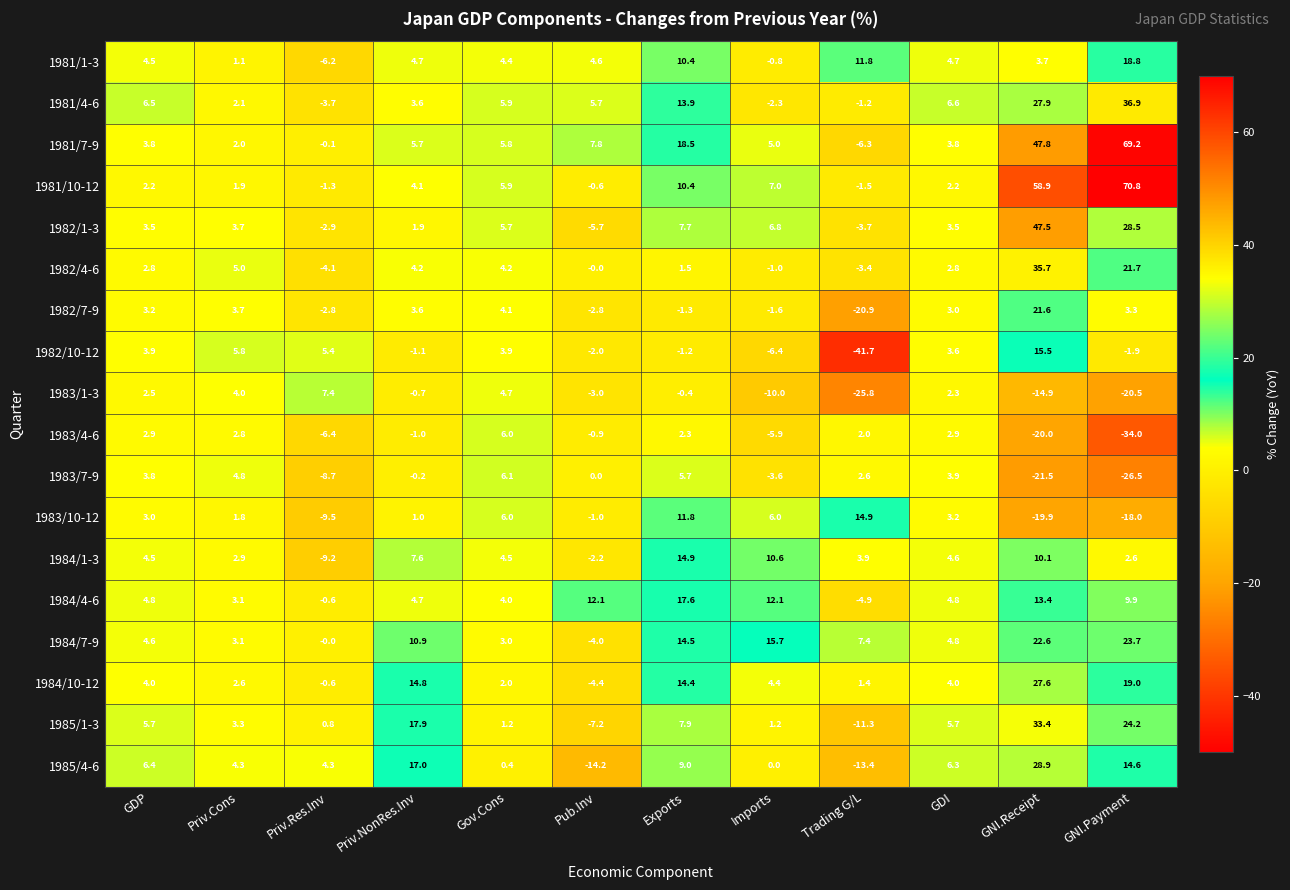

The 1981/10-12 series shows -2.3 at Trading G/L. True or false?

False